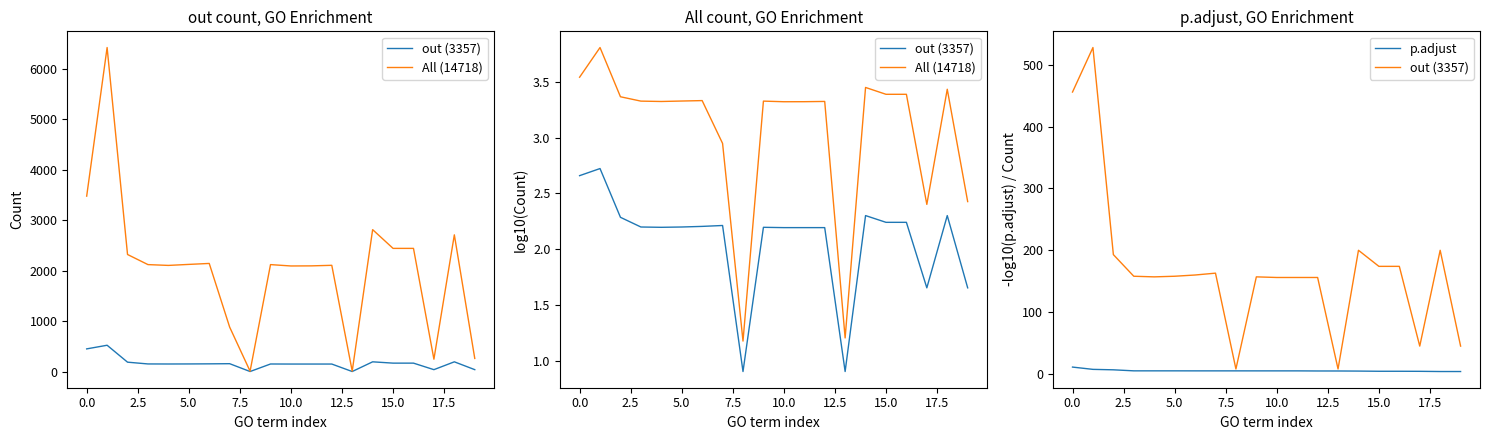

Reading left to right, what are all the values shown in this chart?

out (3357): 456.0	528.0	193.0	158.0	157.0	158.0	160.0	163.0	8.0	157.0	156.0	156.0	156.0	8.0	200.0	174.0	174.0	45.0	200.0	45.0
All (14718): 3.5	3.8	3.4	3.3	3.3	3.3	3.3	2.9	1.2	3.3	3.3	3.3	3.3	1.2	3.4	3.4	3.4	2.4	3.4	2.4
p.adjust: 11.1	7.4	6.6	5.0	5.0	5.0	4.9	4.9	4.9	4.9	4.9	4.9	4.8	4.7	4.6	4.3	4.3	4.2	3.9	3.9